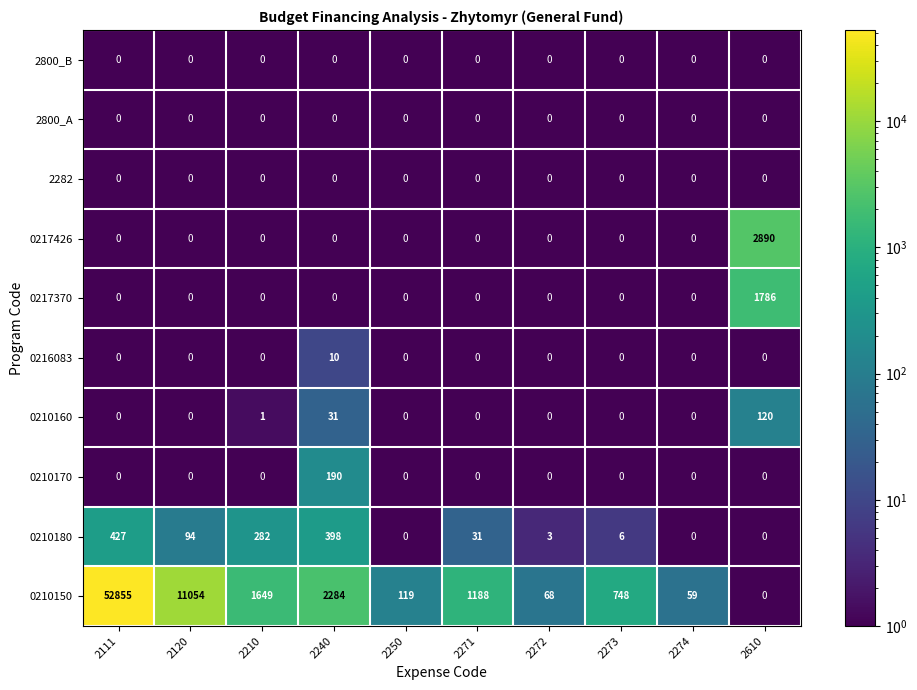

What is the total value across all series at 2610?

4796